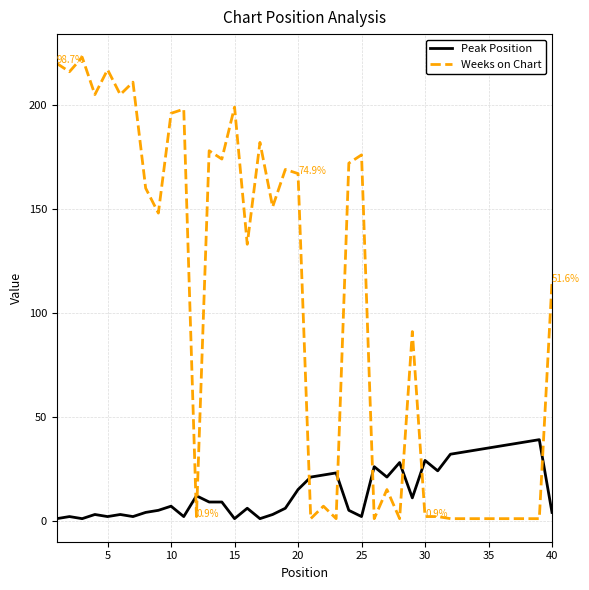

Rank the series by their average value, from lowest to highest.

Peak Position, Weeks on Chart